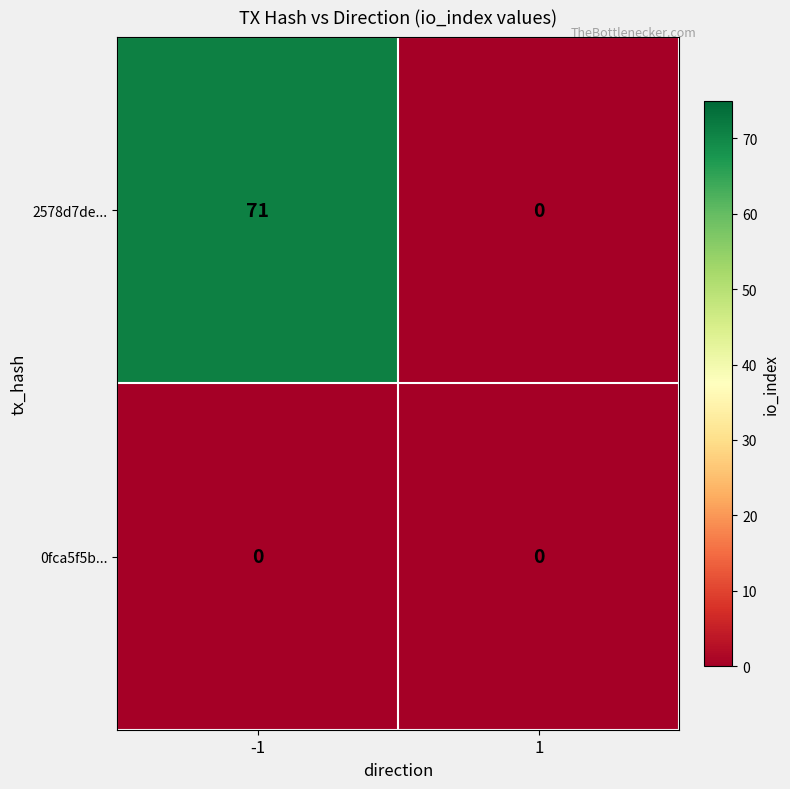

Reading left to right, extract all data points from this chart.

2578d7de...: -1=71	1=0
0fca5f5b...: -1=0	1=0